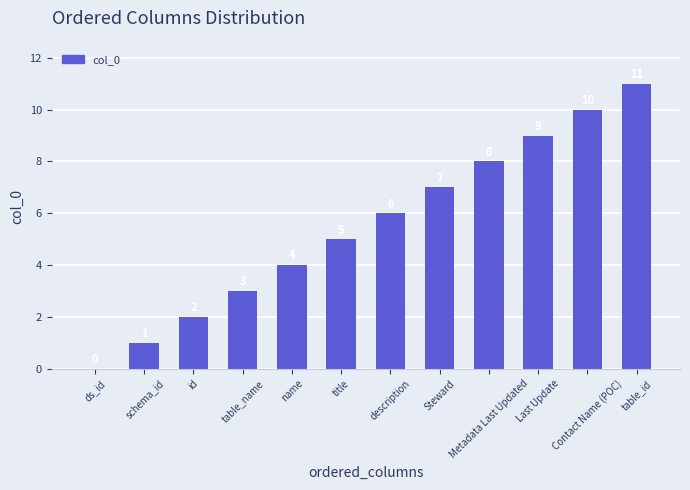

Reading left to right, extract all data points from this chart.

0	1	2	3	4	5	6	7	8	9	10	11